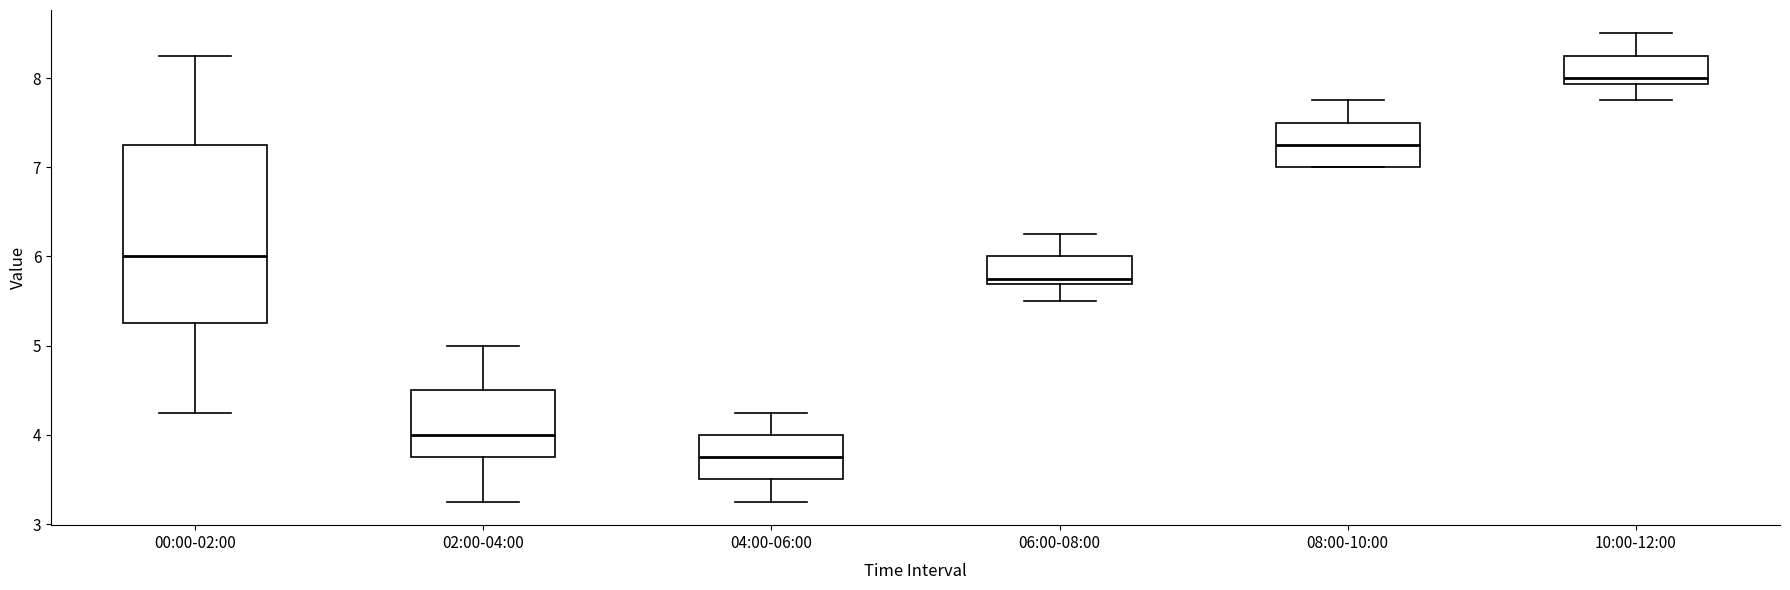

Which box's median line is the lowest?

04:00-06:00